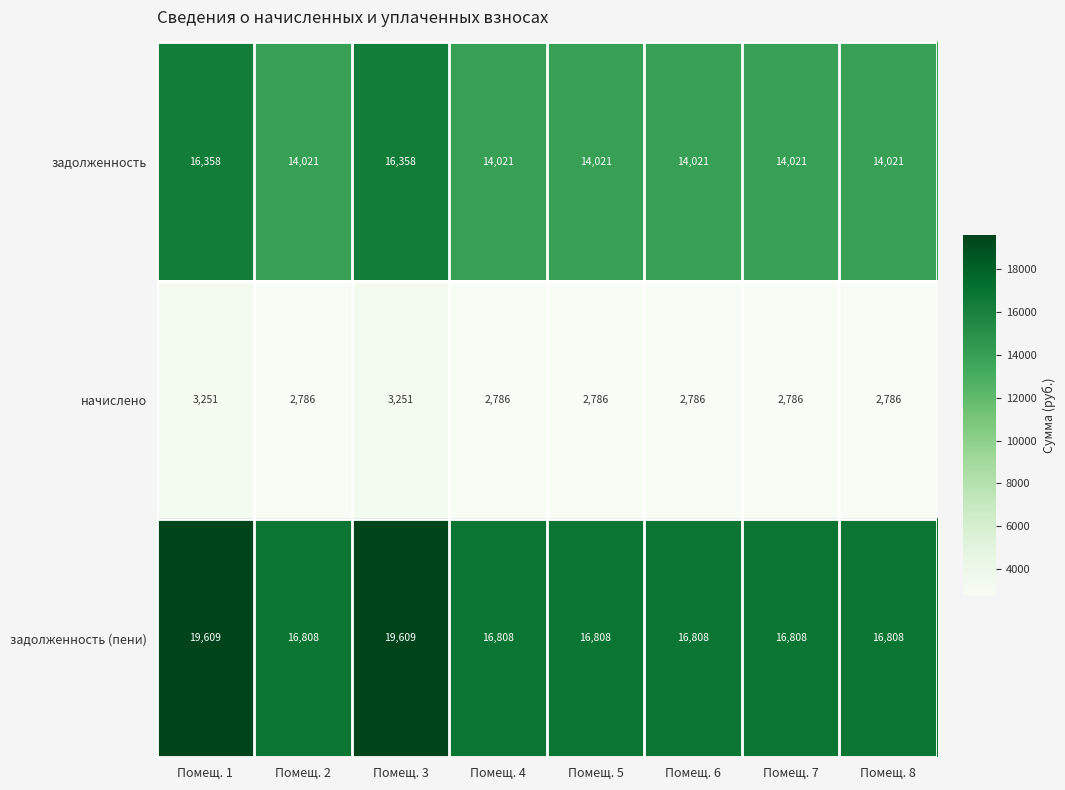

At how many categories does at least one series exceed 10931?

8